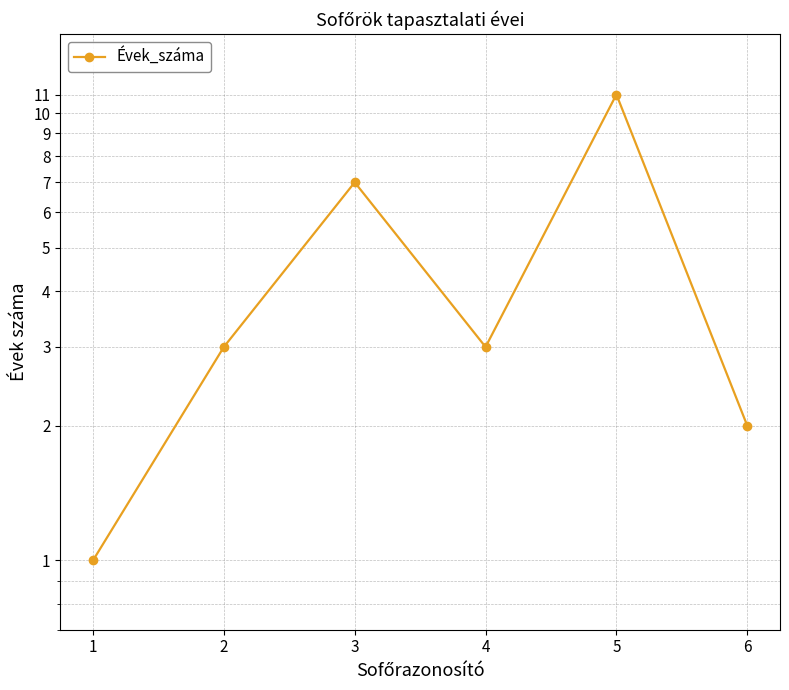

What is the value of the 4th point from the left?

3